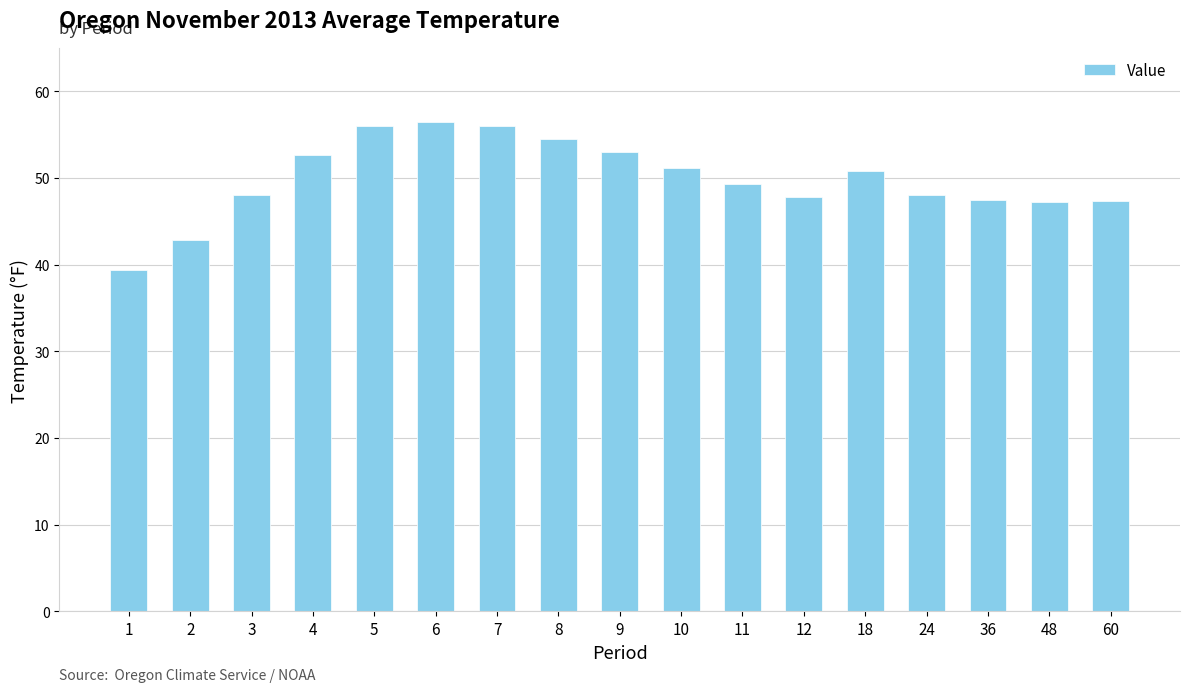

What is the greatest value displayed?

56.5